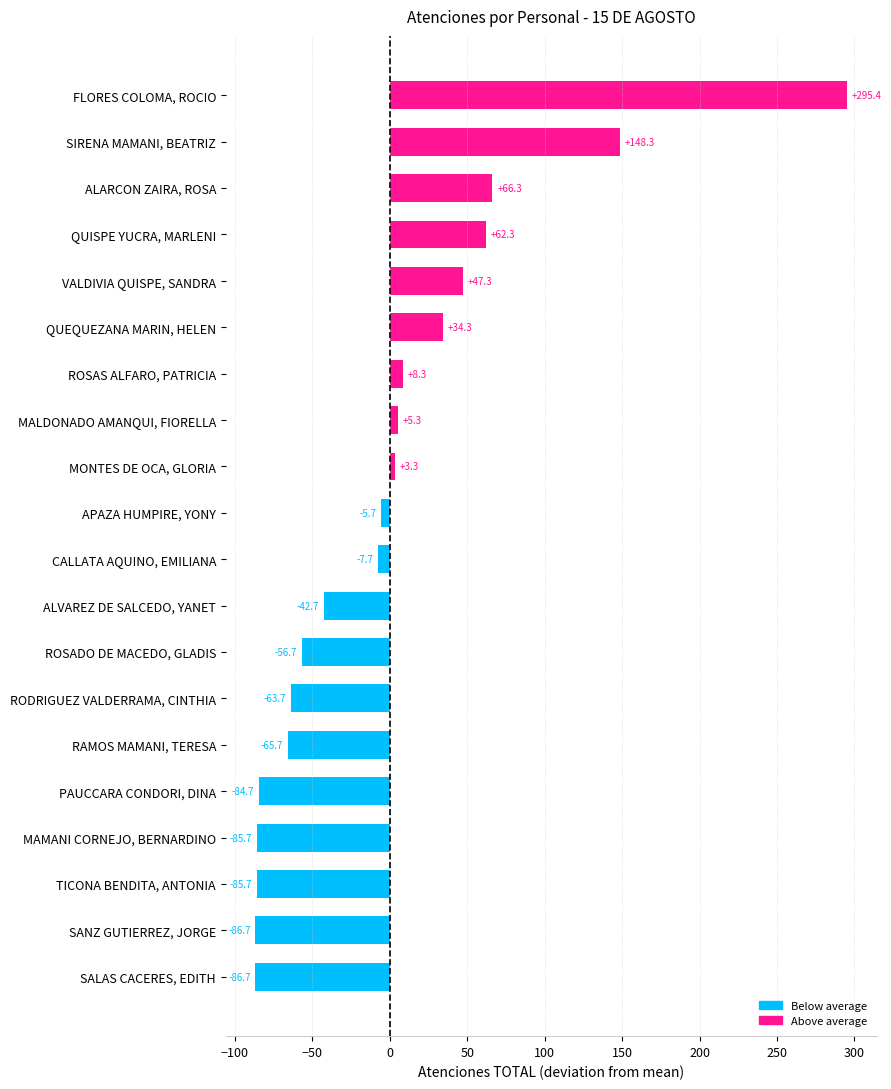

What is the change in value from SANZ GUTIERREZ, JORGE to VALDIVIA QUISPE, SANDRA?

+134.0